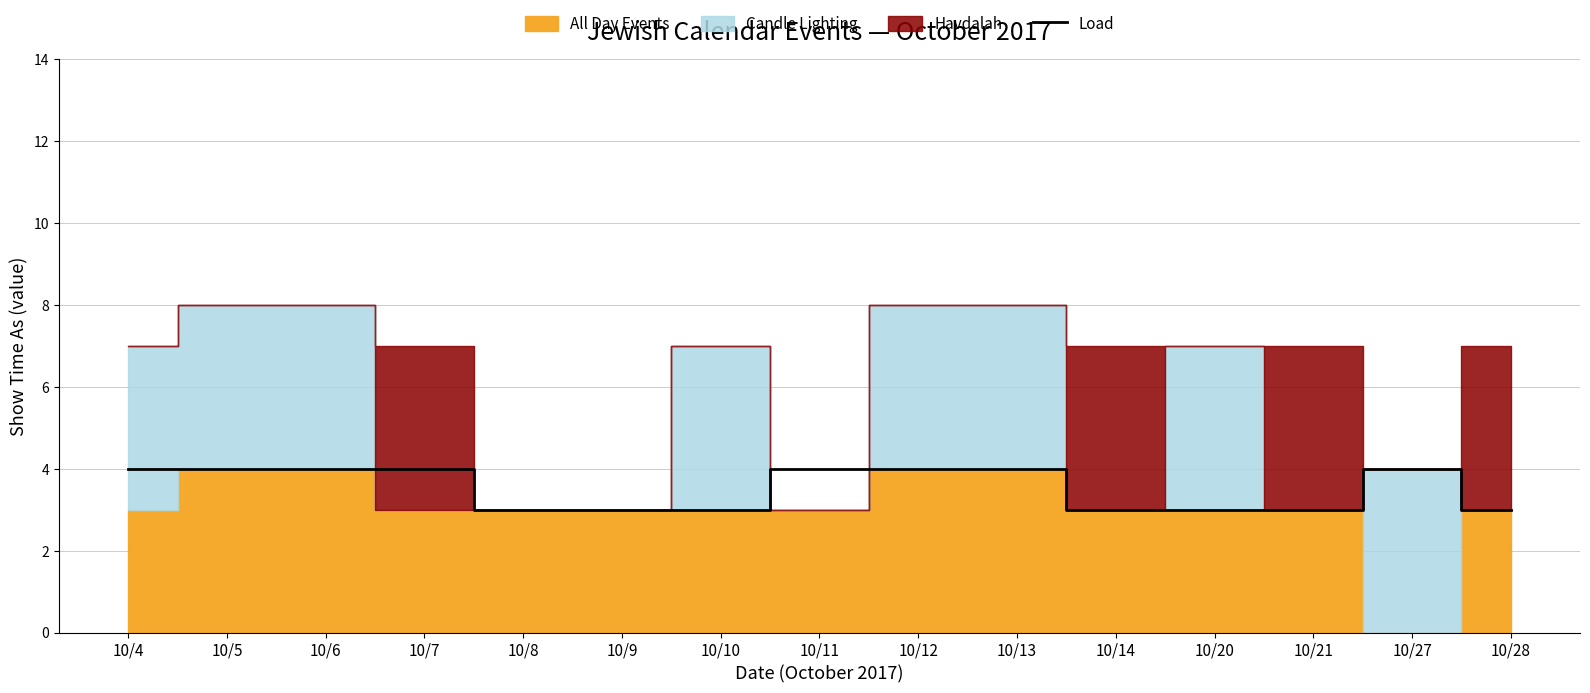

The value at 10/20 is 1. True or false?

False